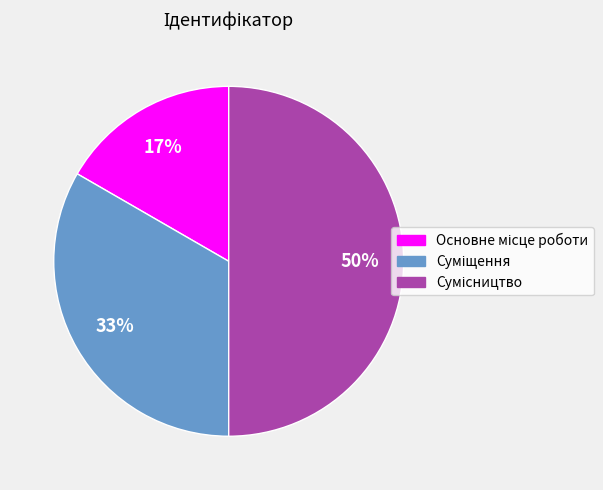

To the nearest percent, what is the difference between the largest and smallest slice percentages?

33%